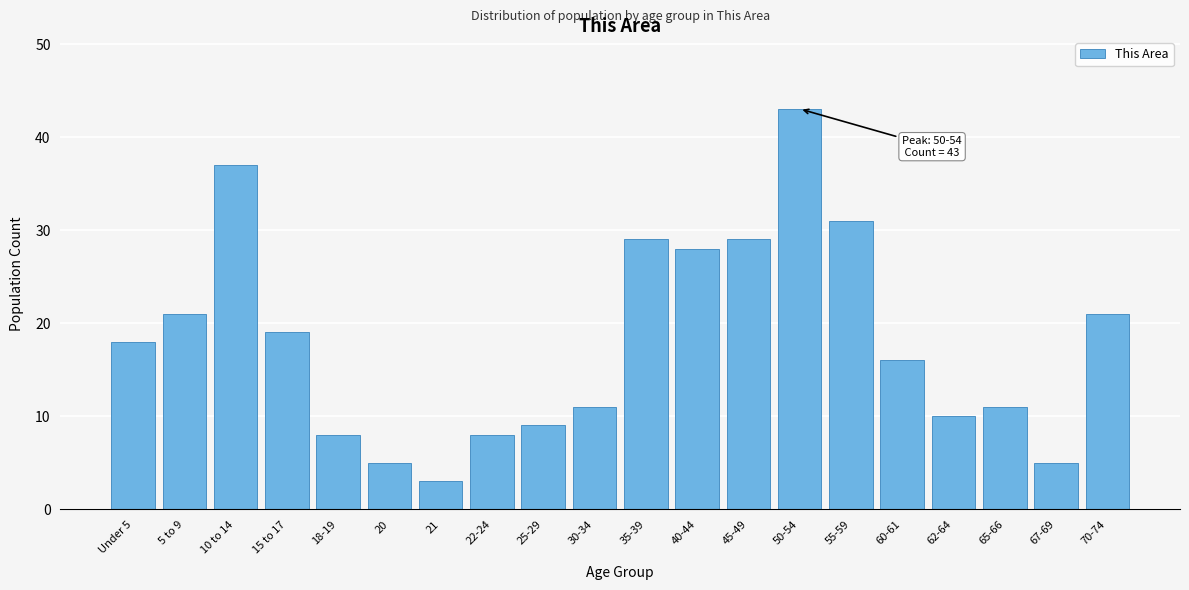

Reading right to left, transcribe all the data shown in this chart.

21	5	11	10	16	31	43	29	28	29	11	9	8	3	5	8	19	37	21	18